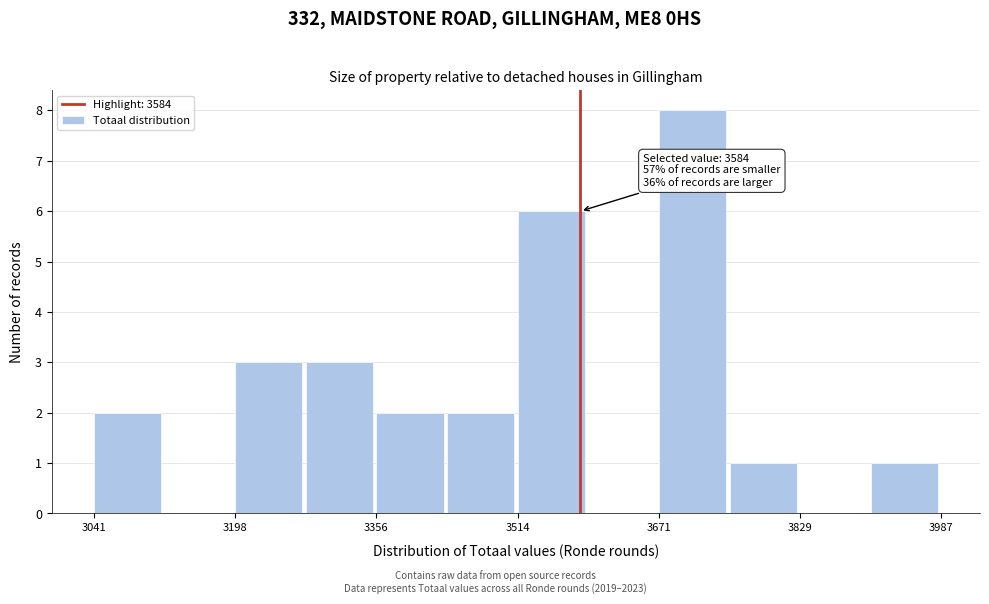

Read against the x-axis, roughly where is the centre of the tallest bar?

3700